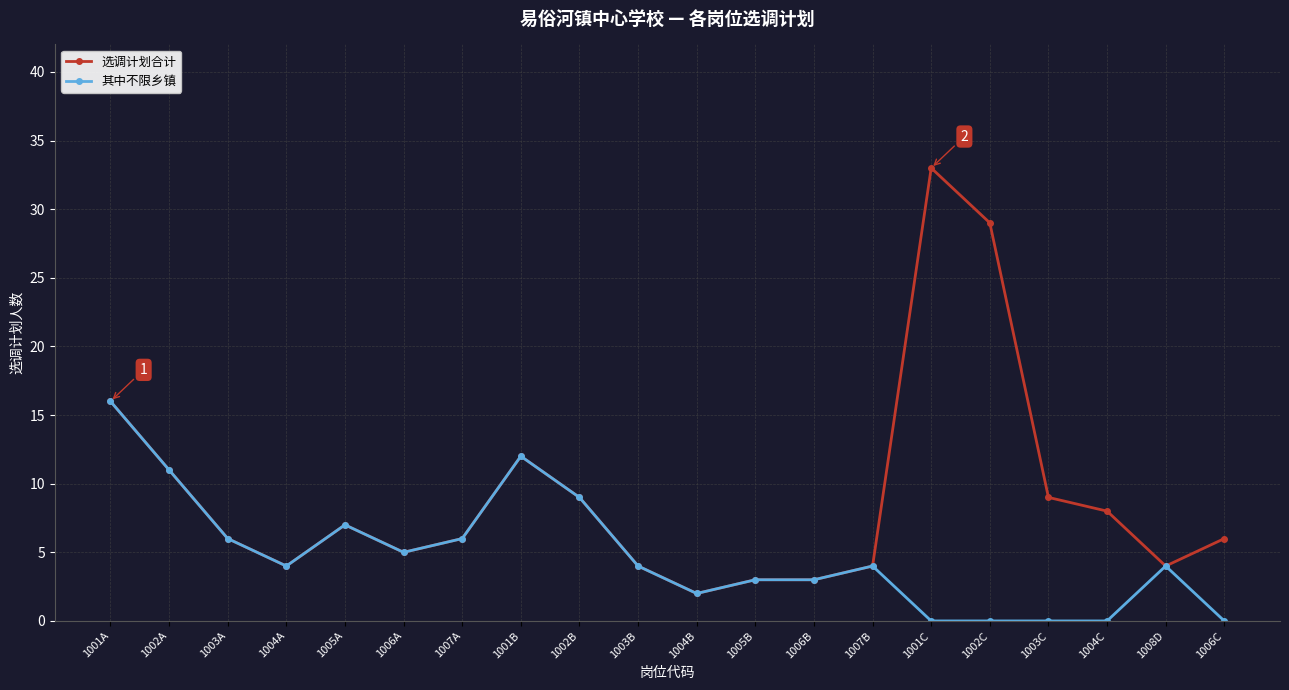

What is the difference between the 选调计划合计 values at 1003C and 1002A?

2